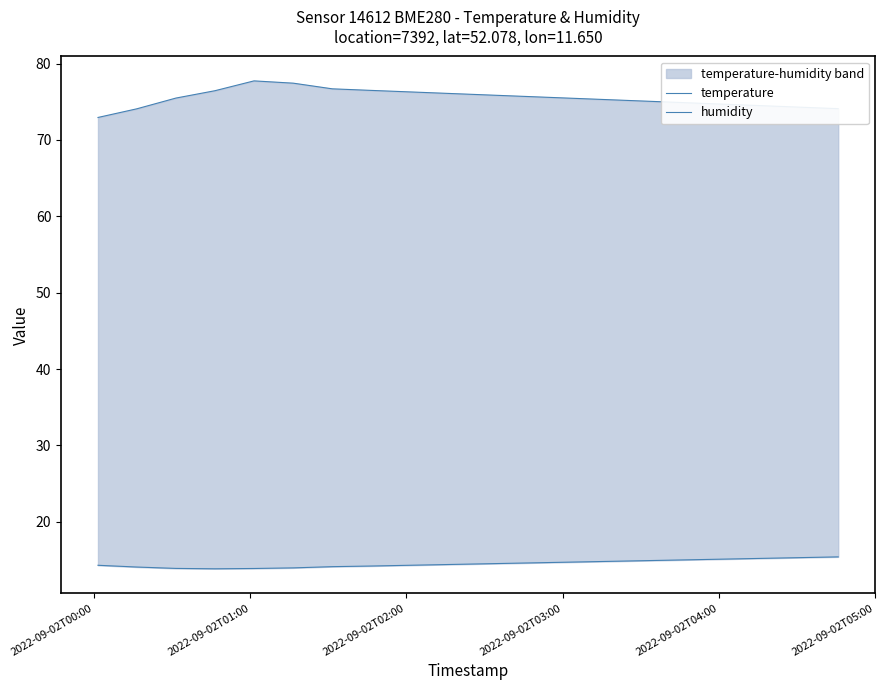

Is it true that temperature equals 9.6 at 13?

False